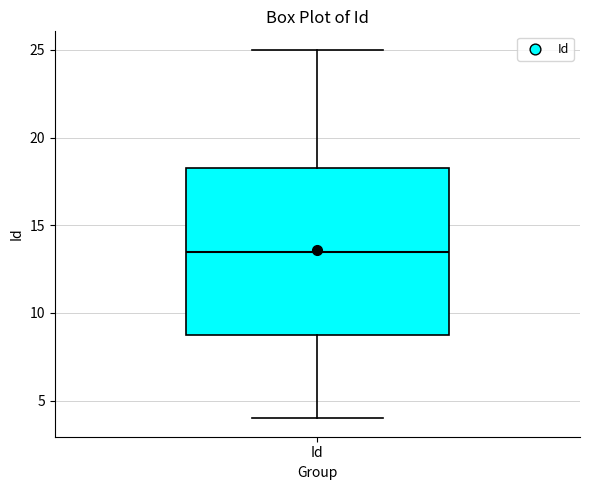

Read this box plot against the y-axis: the position of the median line, the range covered by the box, and the ends of both whiskers. The values are not printed on the chart, so give them approximately, as read against the axis.

median 13.5, box 9.0 to 18.5, whiskers 4.0 to 25.0